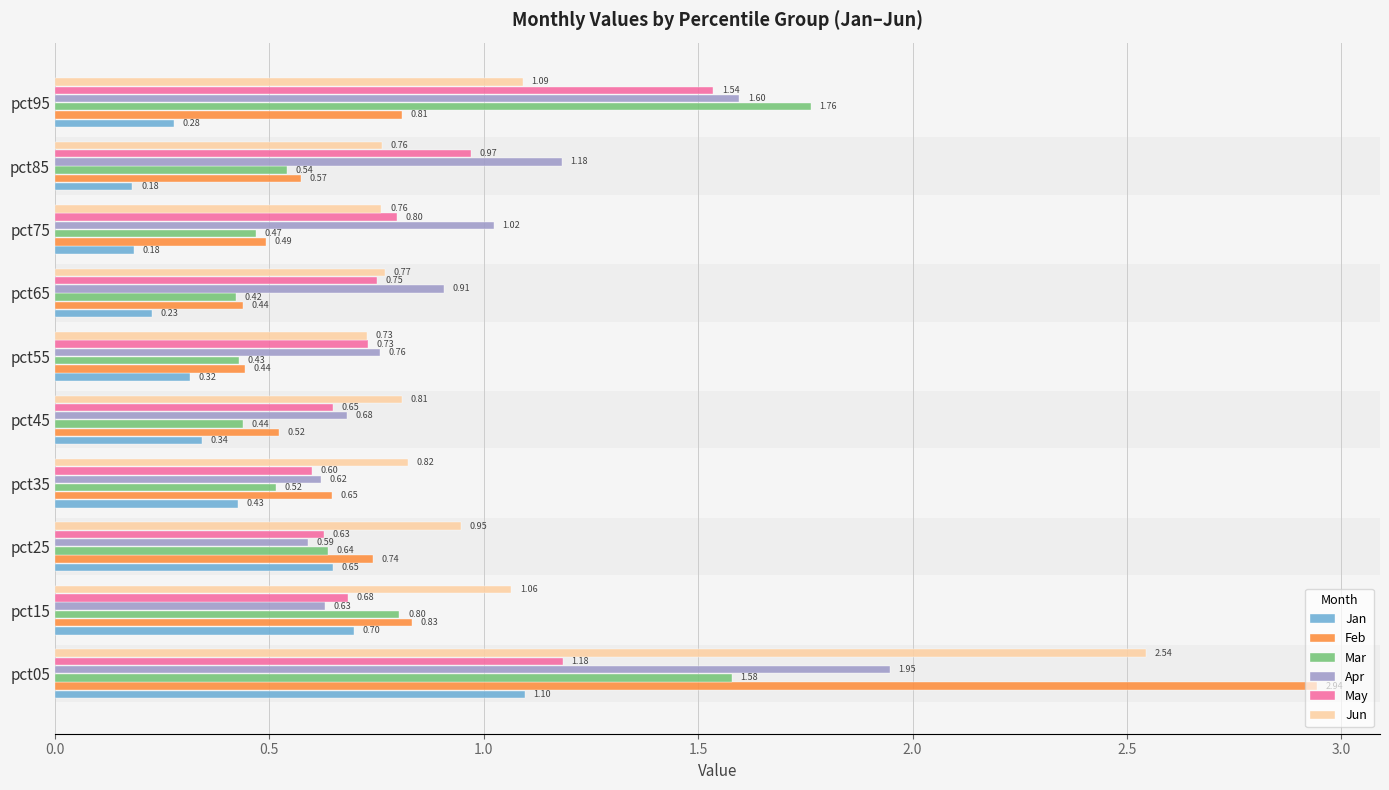

Which series has the largest total across all categories?

Jun